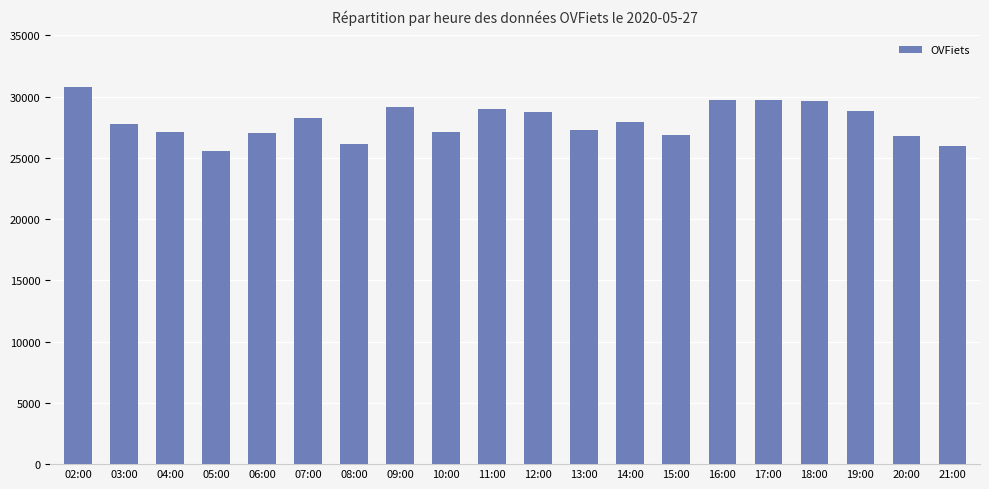

Approximately how many times larger is the value at 07:00 compared to 15:00?

1.1